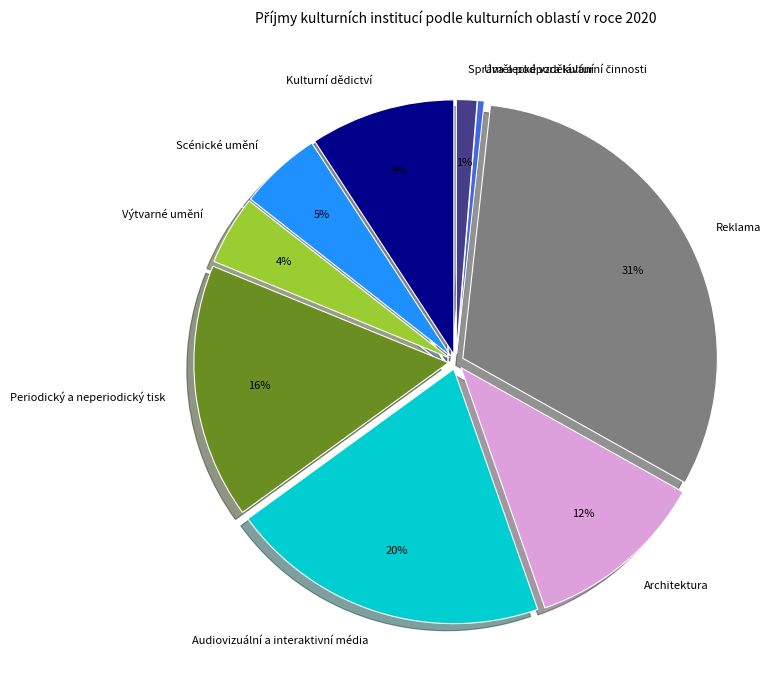

Is the sum of Periodický a neperiodický tisk and Audiovizuální a interaktivní média greater than half?

No